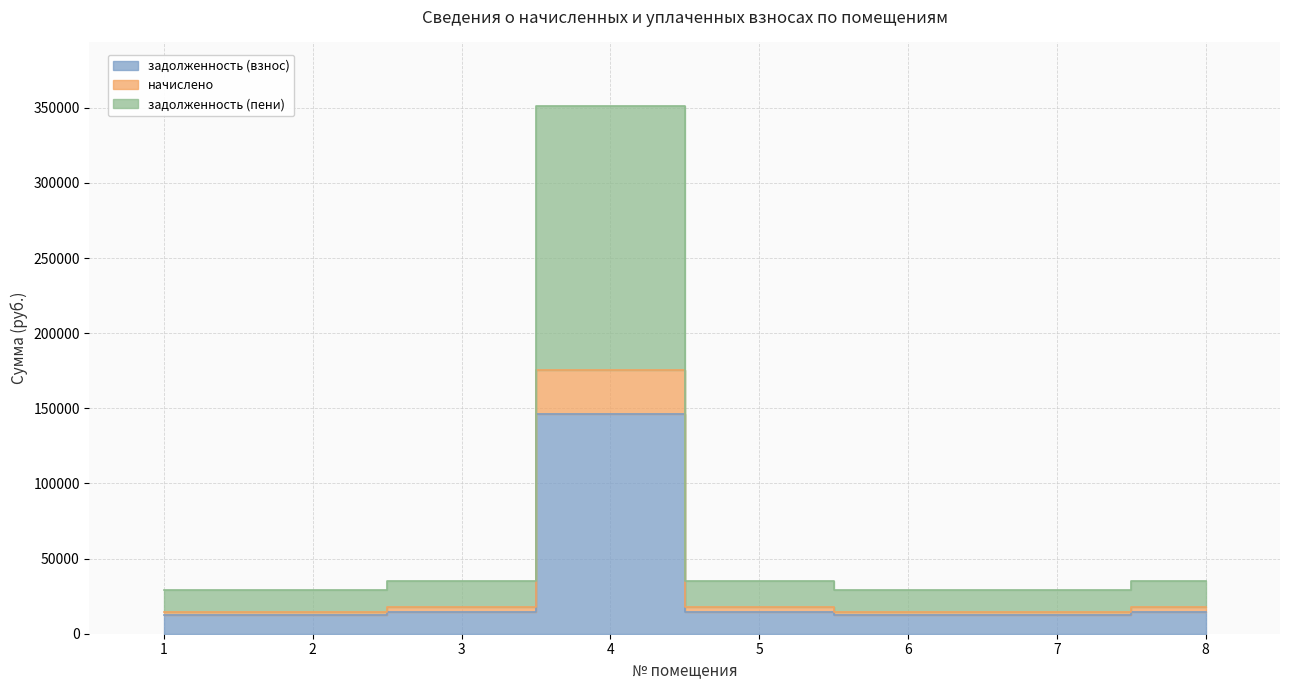

Between 7 and 6, which is larger?

7